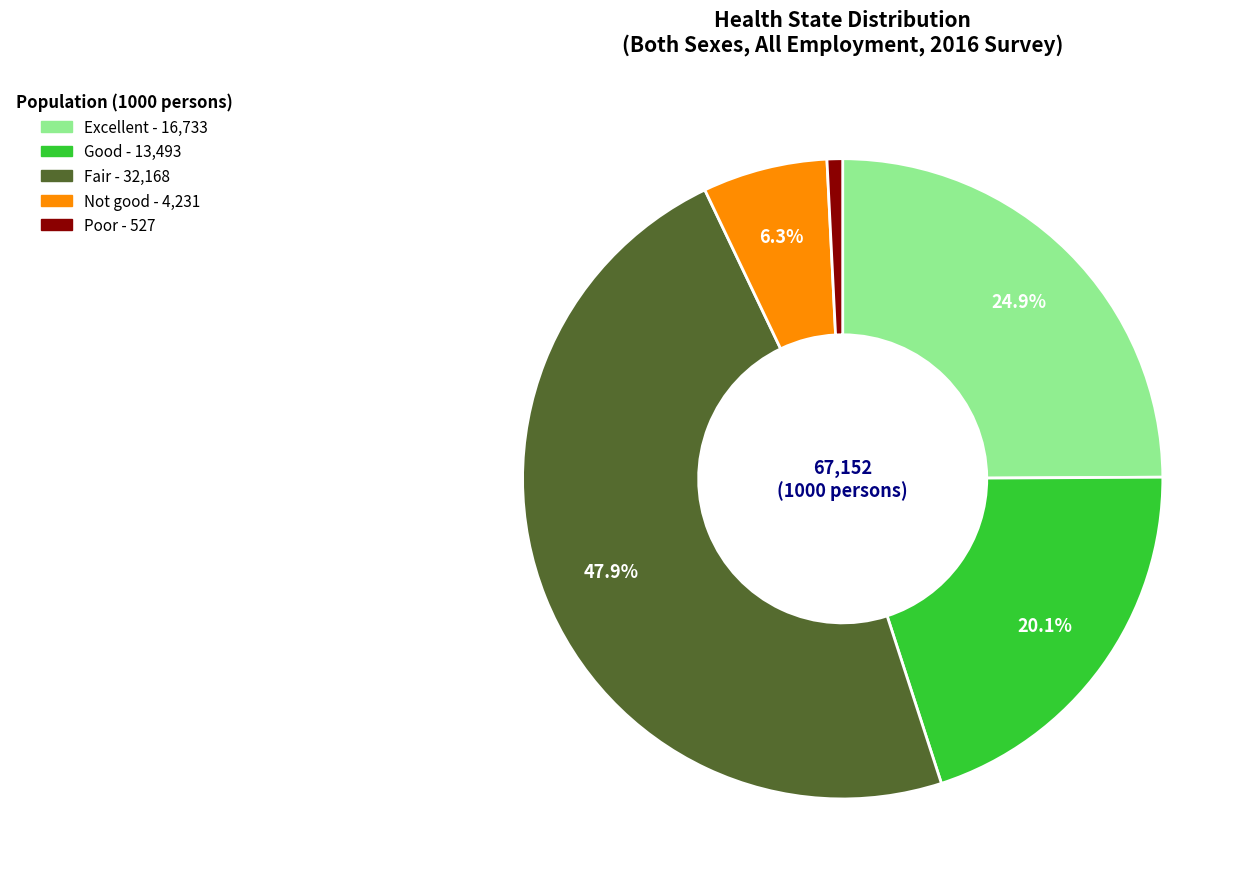

What is the largest slice in the pie chart?

Fair